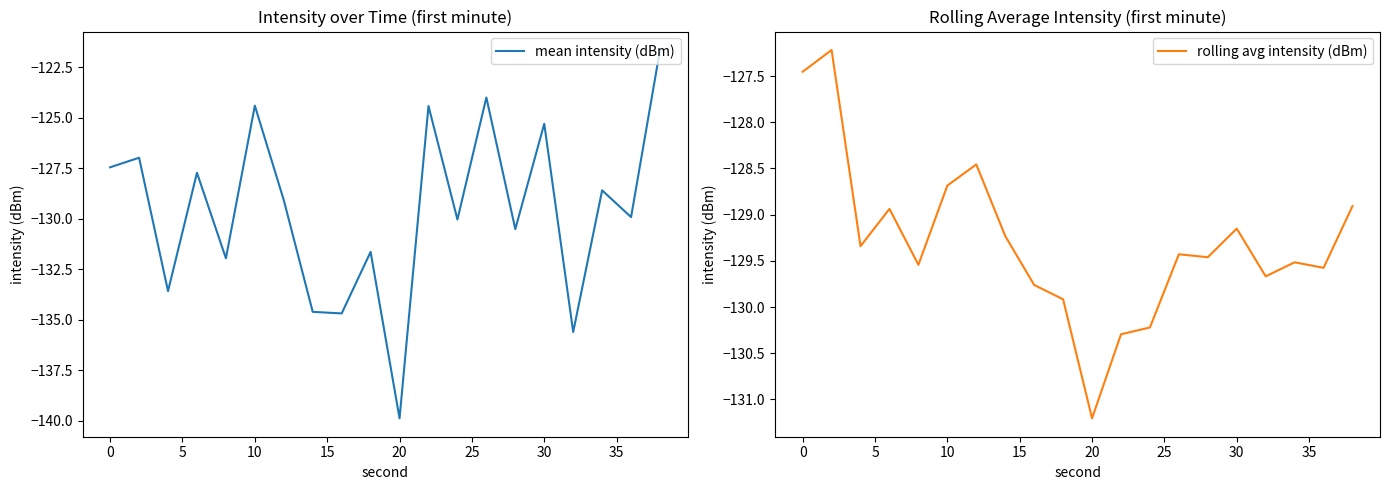

In mean intensity (dBm), how many points are lower than both neighbors (excluding endpoints)?

8